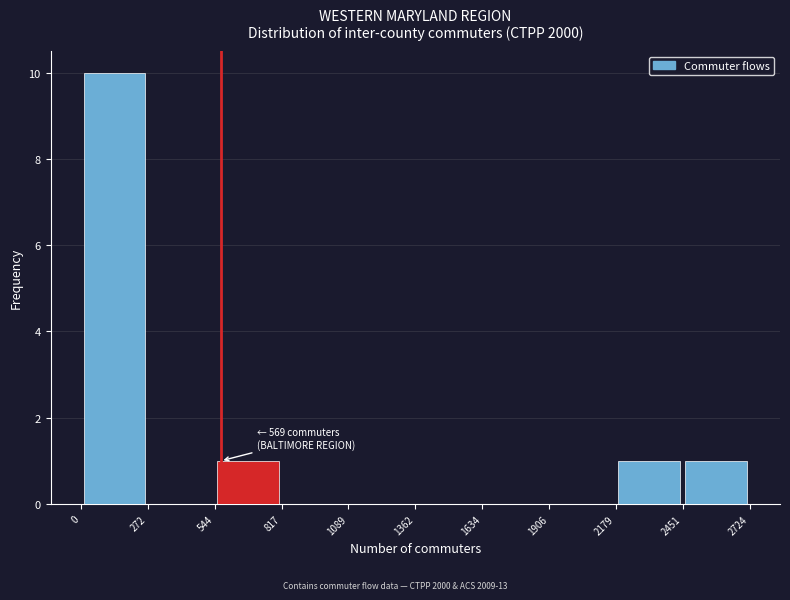

Over which range of the x-axis is the bar tallest?

0 to 272